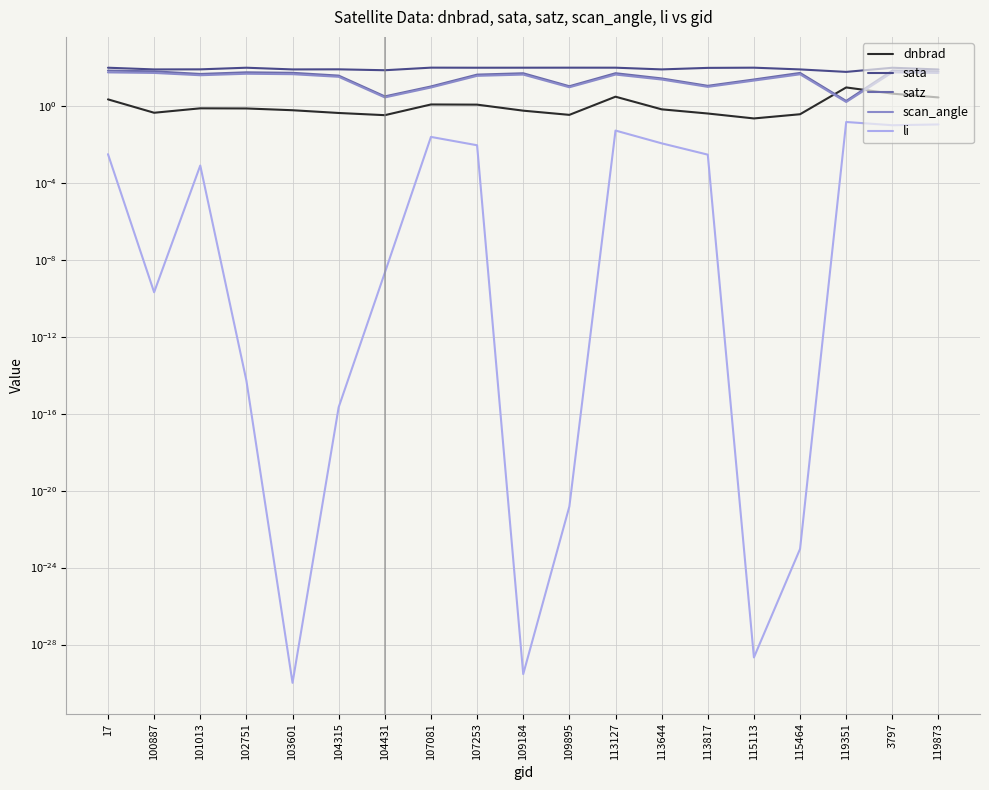

Between which two adjacent categories do dnbrad and scan_angle first intersect?

115464 and 119351